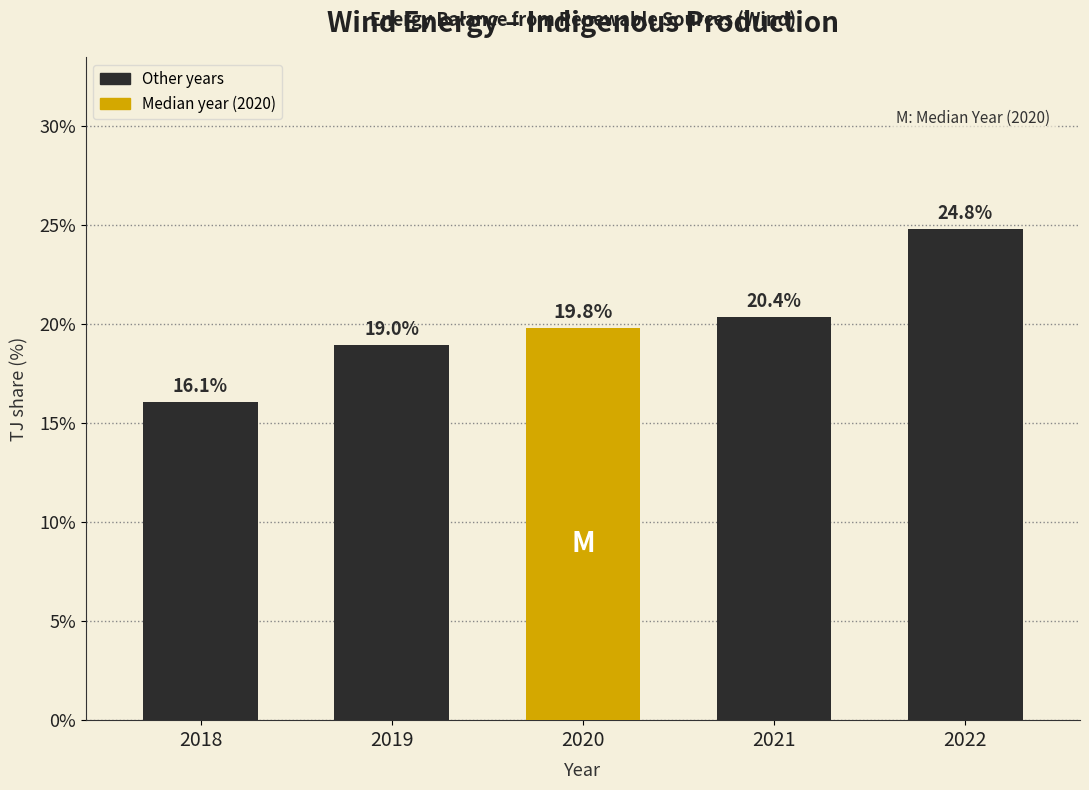

Reading left to right, transcribe all the data shown in this chart.

16.1	19.0	19.8	20.4	24.8